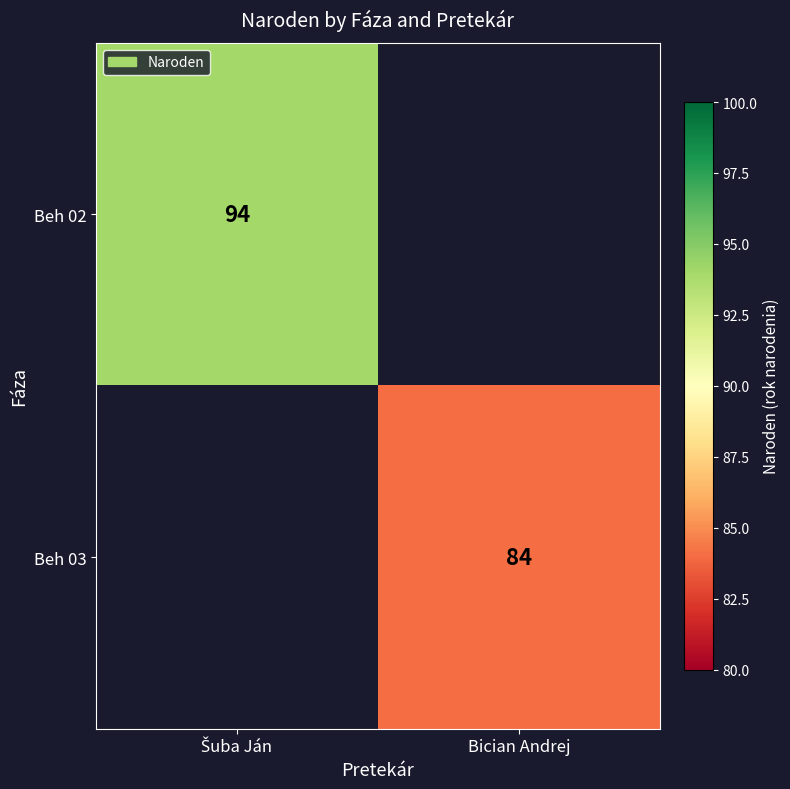

At how many categories does at least one series exceed 93?

1